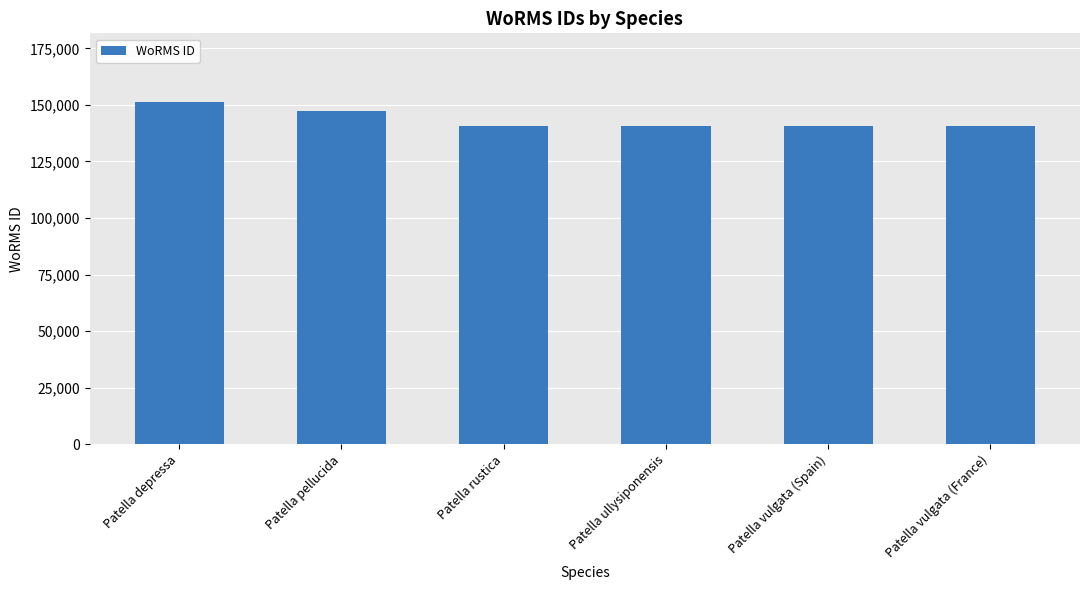

How many values are below 140685?

2